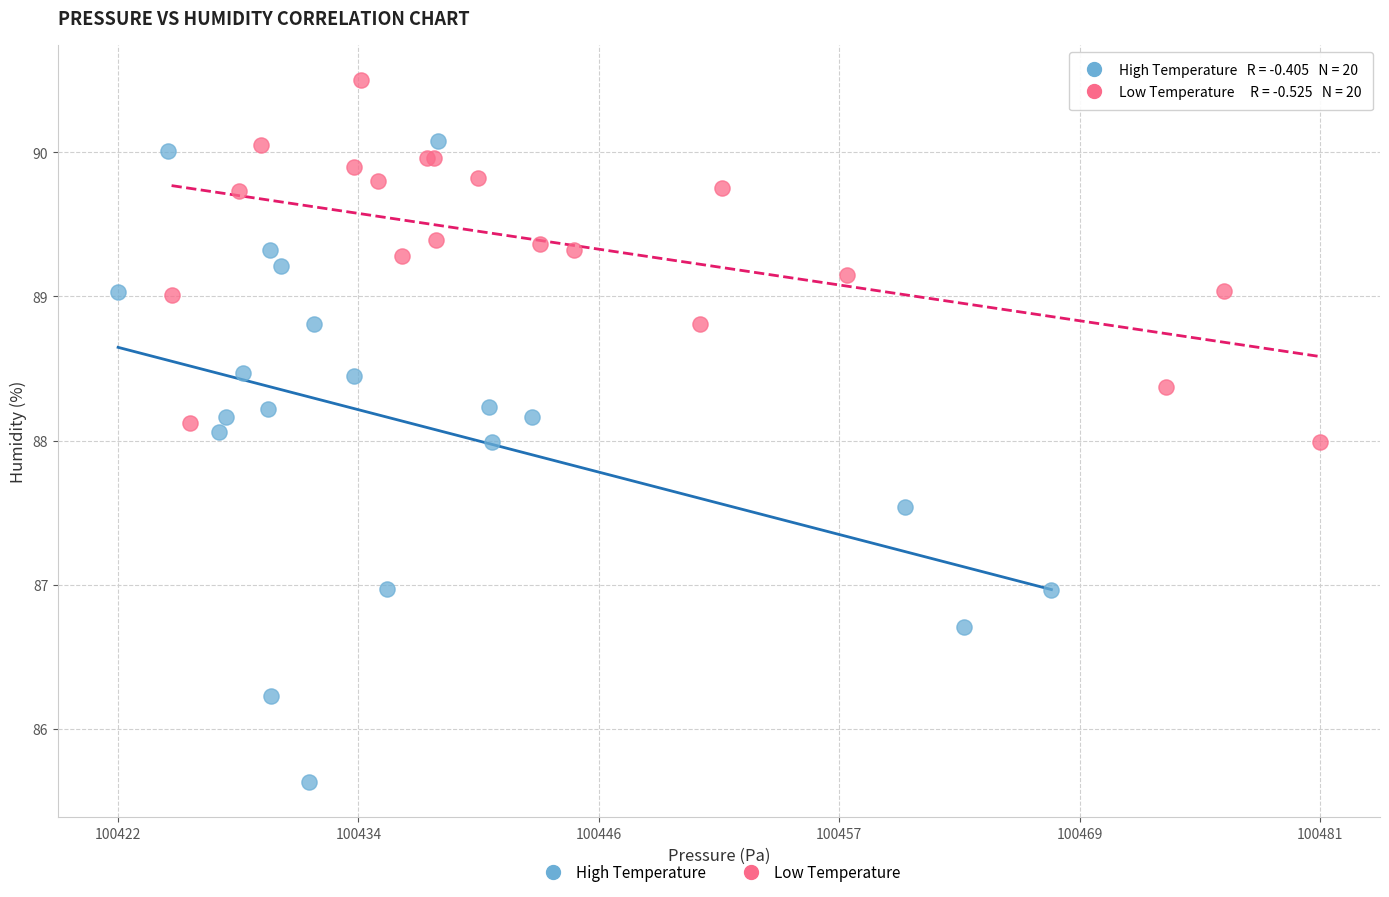

Which series has the largest Y range (max minus min)?

High Temperature